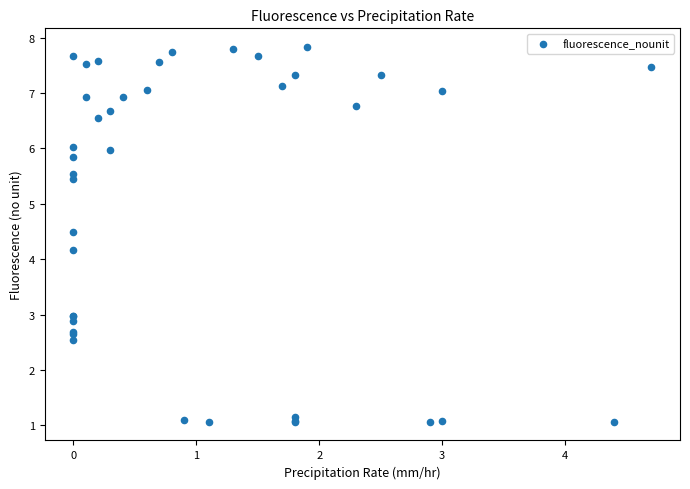

What Y value in the scatter plot is closest to 4?

4.2